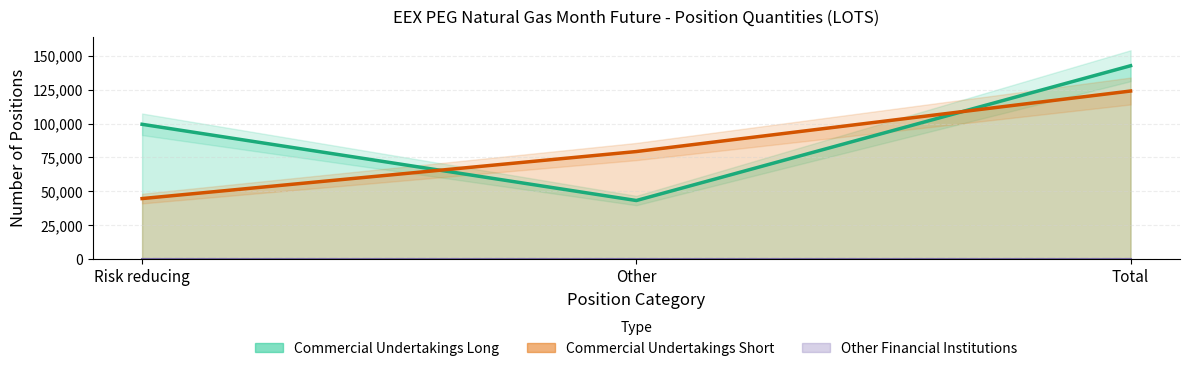

What is the difference between the highest and lowest values at Risk reducing?

54819